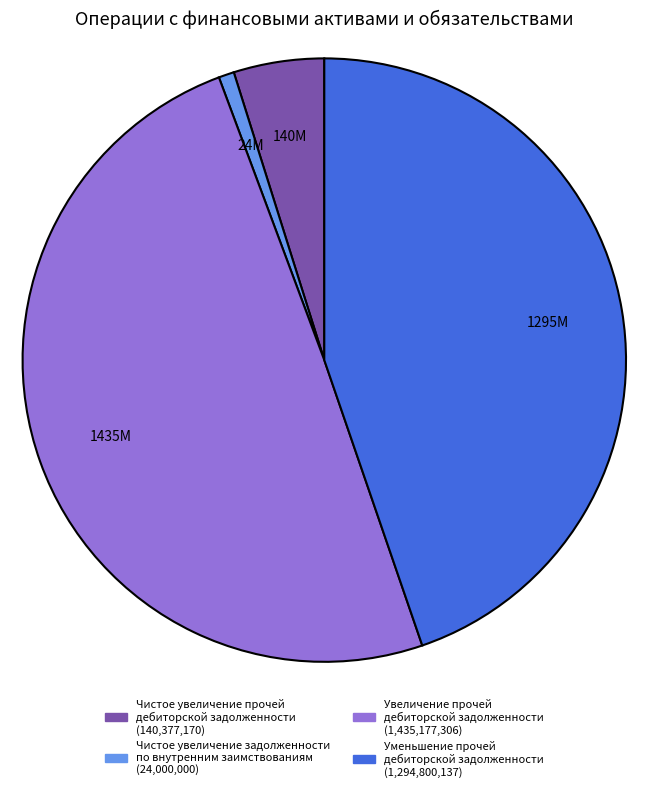

What is the ratio of the value at Уменьшение прочей дебиторской задолженности to the value at Чистое увеличение прочей дебиторской задолженности?

9.2